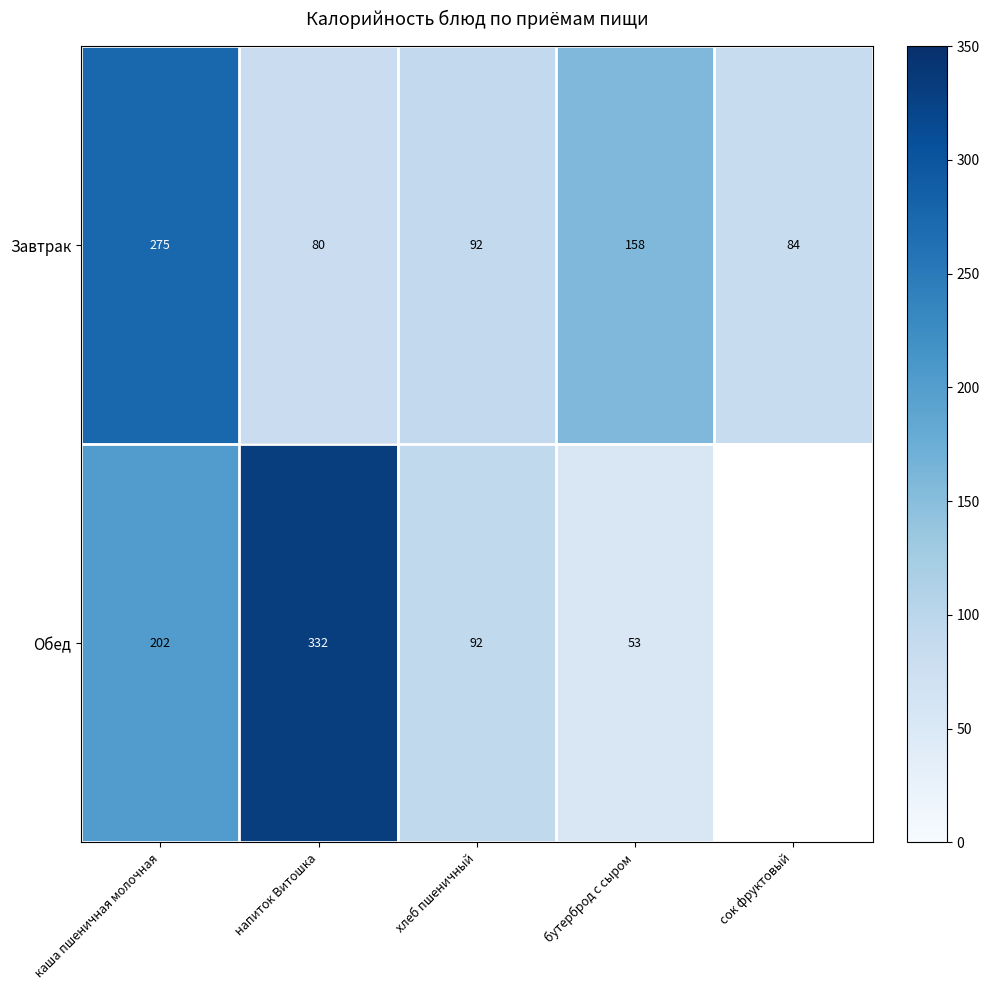

Is it true that Обед equals 36.5 at хлеб пшеничный?

False